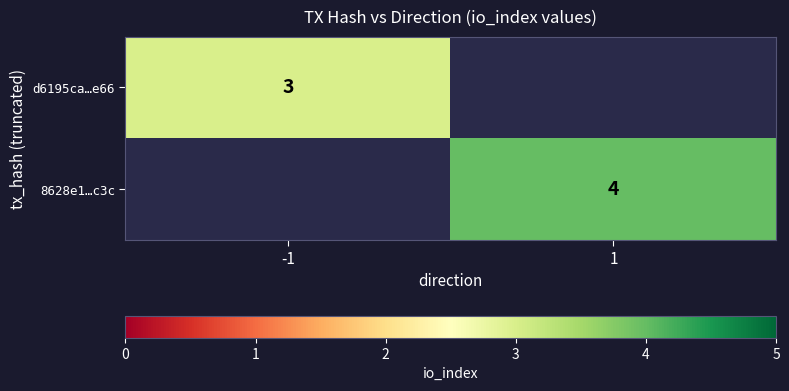

The d6195ca…e66 series shows 5 at -1. True or false?

False